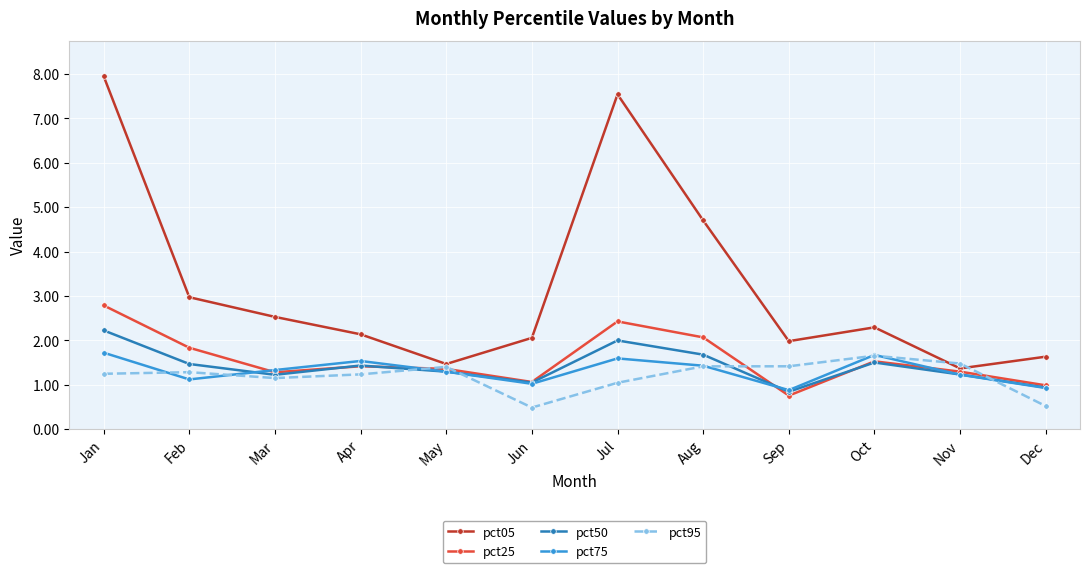

The value of pct75 at Apr is 1.5. True or false?

True